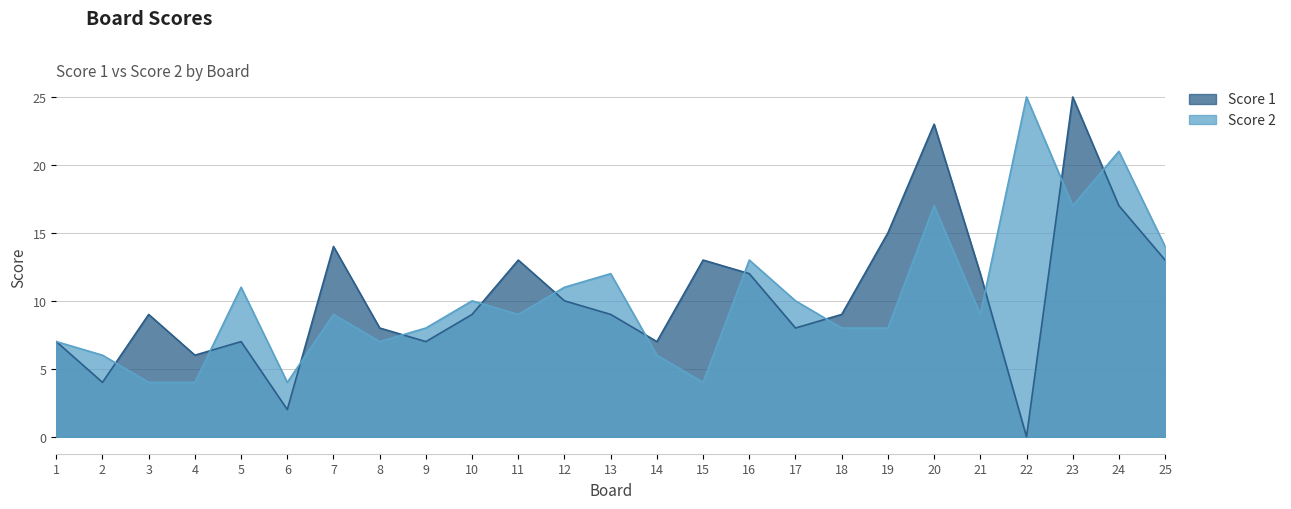

Is it true that Score 2 equals 16 at 11?

False